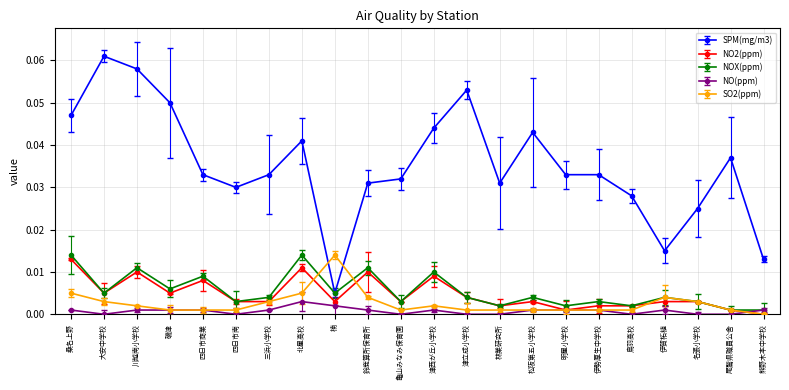

Where is the first local minimum for NOX(ppm)?

大安中学校